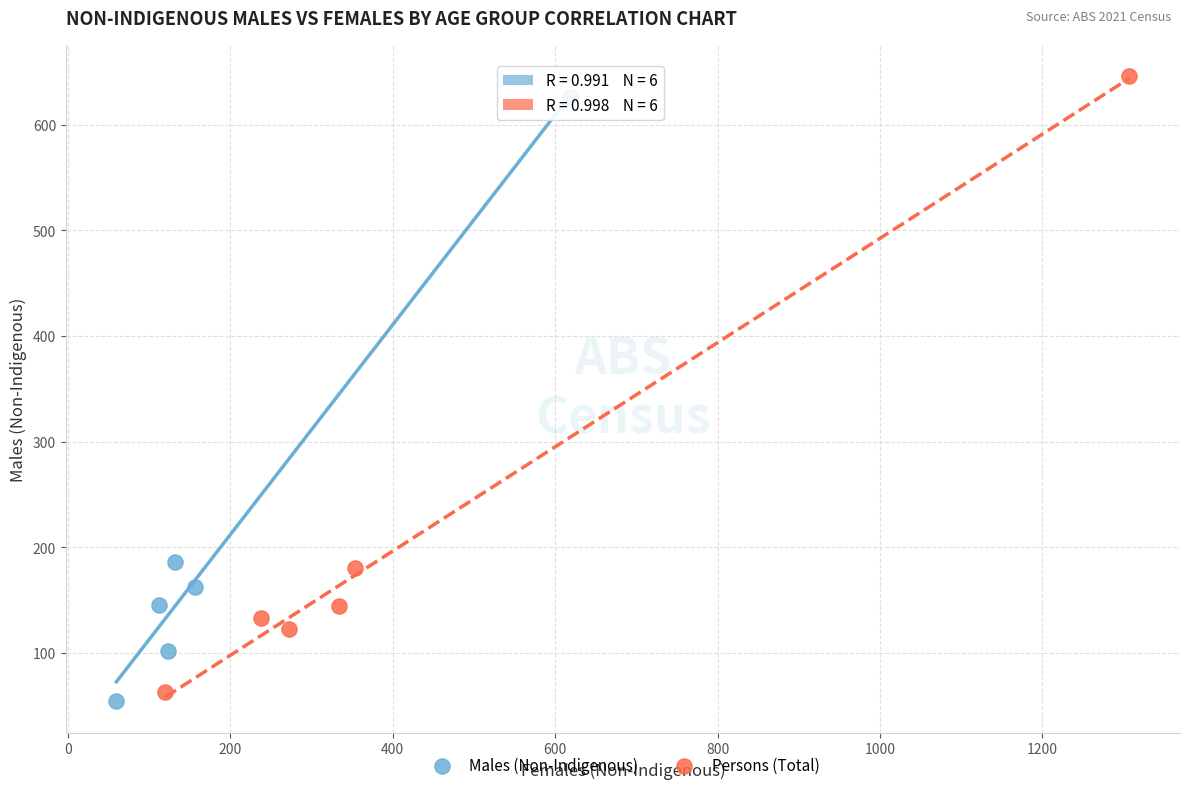

What are all the series names shown in the legend?

Males (Non-Indigenous), Persons (Total)